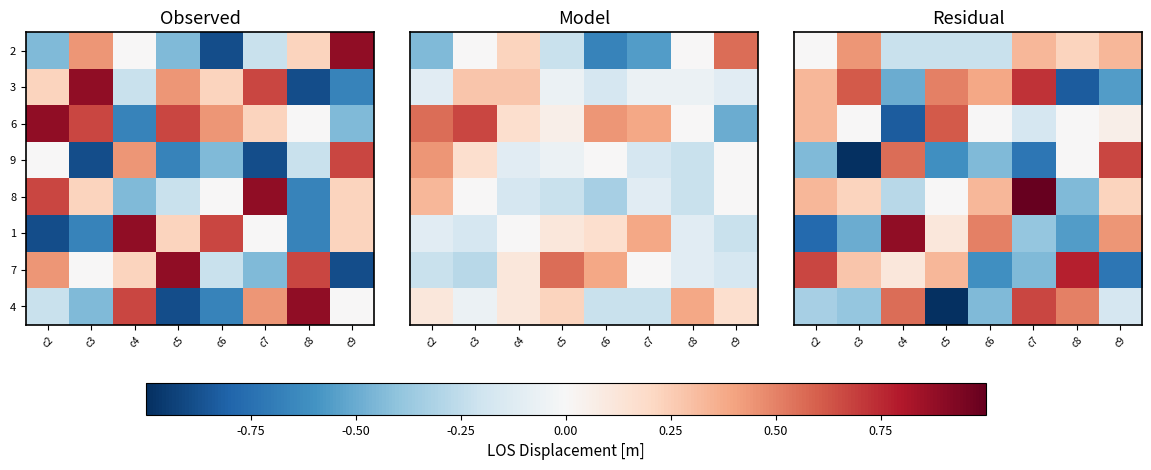

Is it true that 2 equals 0.3 at c9?

True